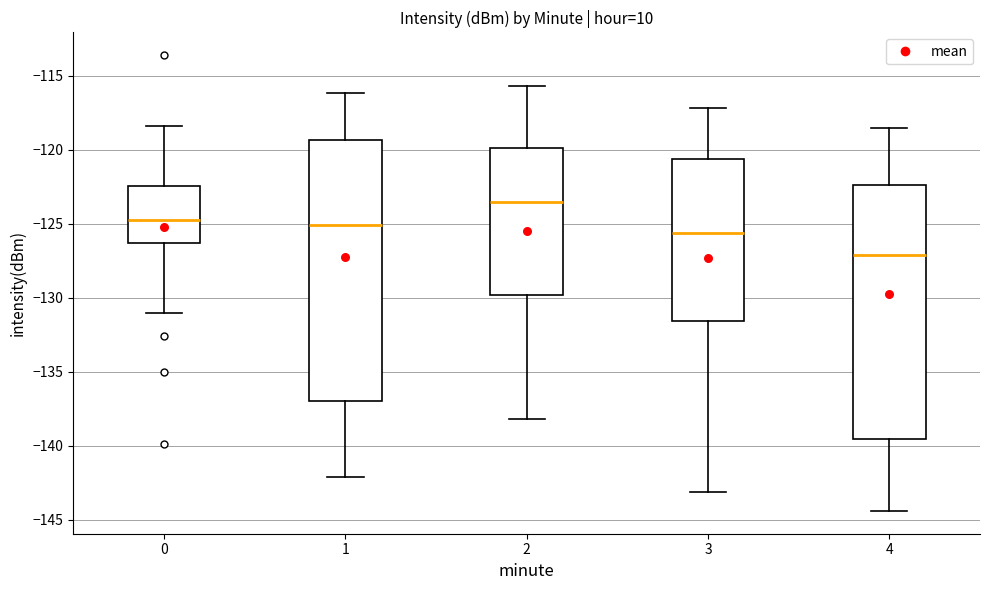

Reading left to right, read every box against the y-axis: the position of its median line, the range the box covers, and the ends of its whiskers. The values are not printed on the chart, so give them approximately, as read against the axis.

0: median -124.5, box -126.5 to -122.5, whiskers -131.0 to -118.5
1: median -125.0, box -137.0 to -119.5, whiskers -142.0 to -116.0
2: median -123.5, box -130.0 to -120.0, whiskers -138.0 to -115.5
3: median -125.5, box -131.5 to -120.5, whiskers -143.0 to -117.0
4: median -127.0, box -139.5 to -122.5, whiskers -144.5 to -118.5